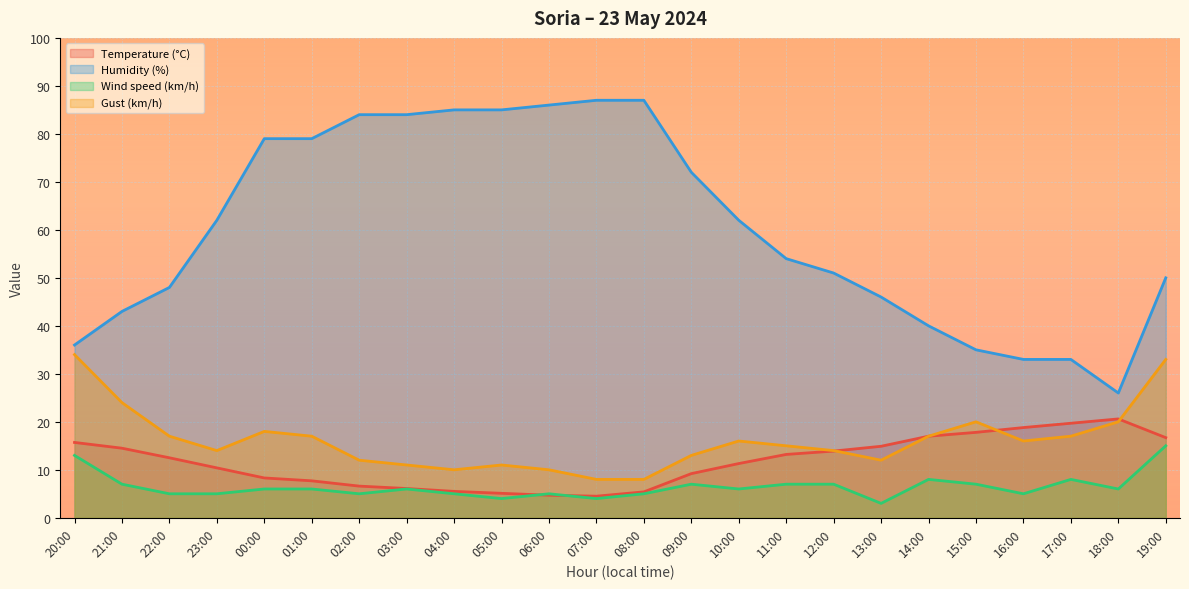

Reading left to right, transcribe all the data shown in this chart.

Temperature (°C): 20:00=15.7	21:00=14.5	22:00=12.5	23:00=10.4	00:00=8.3	01:00=7.7	02:00=6.6	03:00=6.1	04:00=5.5	05:00=5.1	06:00=4.7	07:00=4.5	08:00=5.4	09:00=9.2	10:00=11.3	11:00=13.2	12:00=13.9	13:00=14.9	14:00=17.0	15:00=17.8	16:00=18.8	17:00=19.7	18:00=20.6	19:00=16.7
Humidity (%): 20:00=36.0	21:00=43.0	22:00=48.0	23:00=62.0	00:00=79.0	01:00=79.0	02:00=84.0	03:00=84.0	04:00=85.0	05:00=85.0	06:00=86.0	07:00=87.0	08:00=87.0	09:00=72.0	10:00=62.0	11:00=54.0	12:00=51.0	13:00=46.0	14:00=40.0	15:00=35.0	16:00=33.0	17:00=33.0	18:00=26.0	19:00=50.0
Wind speed (km/h): 20:00=13.0	21:00=7.0	22:00=5.0	23:00=5.0	00:00=6.0	01:00=6.0	02:00=5.0	03:00=6.0	04:00=5.0	05:00=4.0	06:00=5.0	07:00=4.0	08:00=5.0	09:00=7.0	10:00=6.0	11:00=7.0	12:00=7.0	13:00=3.0	14:00=8.0	15:00=7.0	16:00=5.0	17:00=8.0	18:00=6.0	19:00=15.0
Gust (km/h): 20:00=34.0	21:00=24.0	22:00=17.0	23:00=14.0	00:00=18.0	01:00=17.0	02:00=12.0	03:00=11.0	04:00=10.0	05:00=11.0	06:00=10.0	07:00=8.0	08:00=8.0	09:00=13.0	10:00=16.0	11:00=15.0	12:00=14.0	13:00=12.0	14:00=17.0	15:00=20.0	16:00=16.0	17:00=17.0	18:00=20.0	19:00=33.0